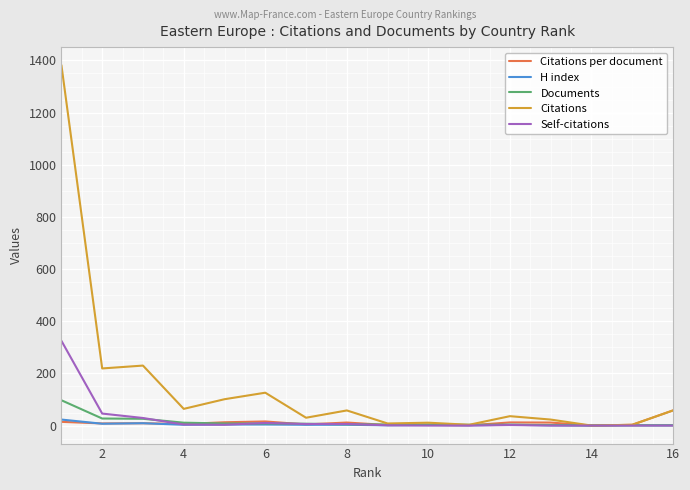

What is the maximum value shown in the chart?

1382.0